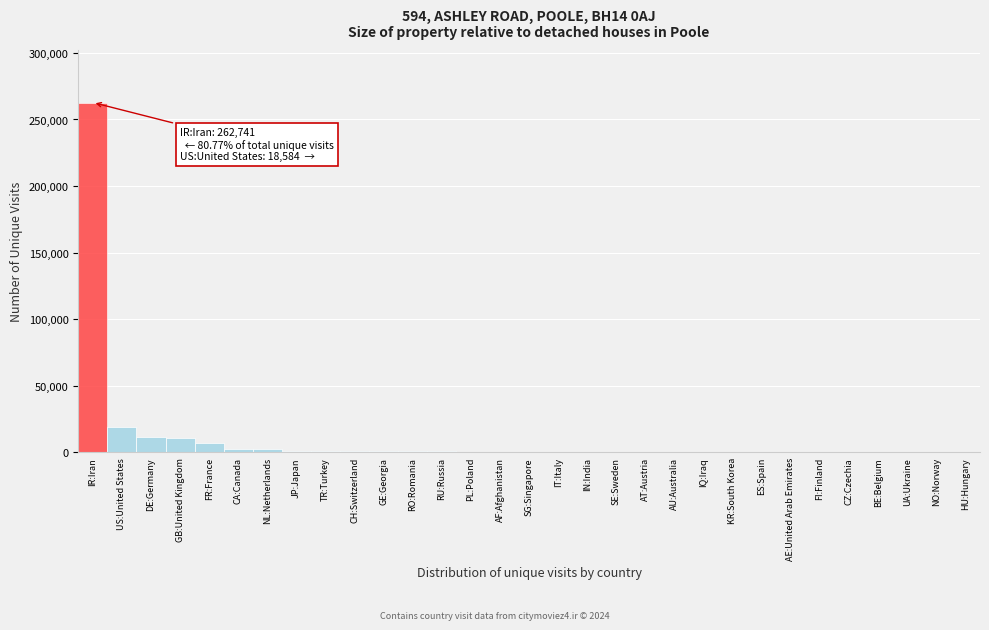

At which label is the value closest to 131427?

US:United States